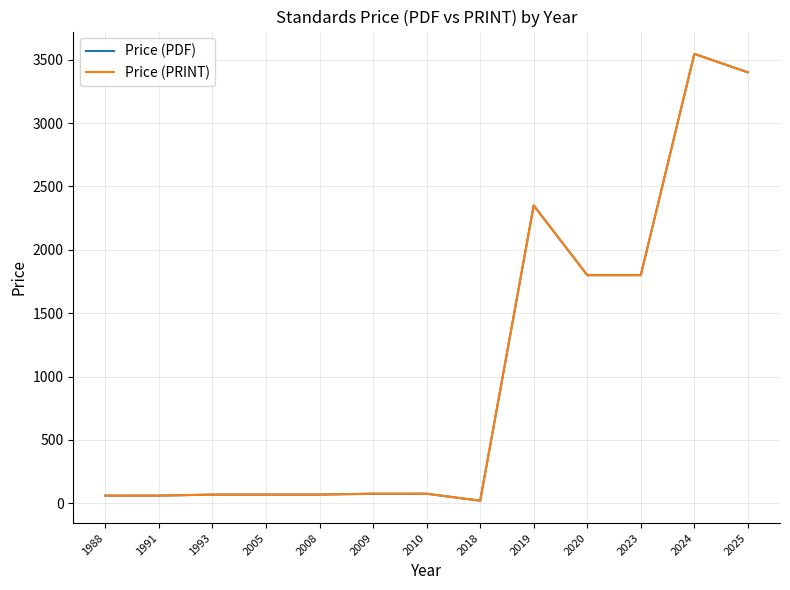

In Price (PDF), how many points are higher than both neighbors (excluding endpoints)?

2